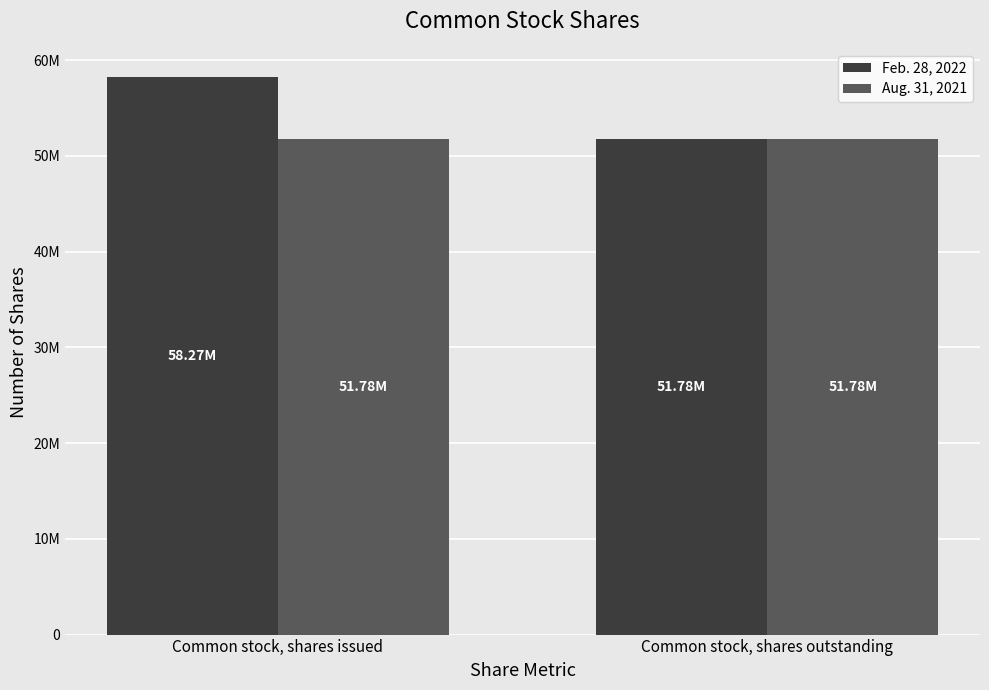

The value of Aug. 31, 2021 at Common stock, shares issued is 84405473. True or false?

False